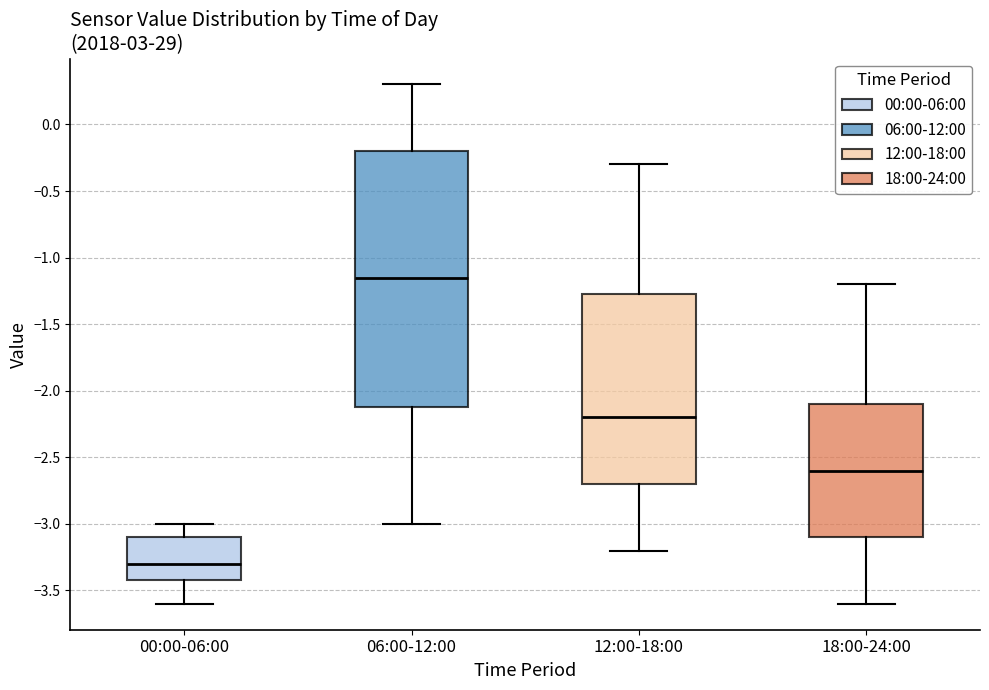

Comparing the boxes themselves (not the whiskers), which one is the tallest?

06:00-12:00